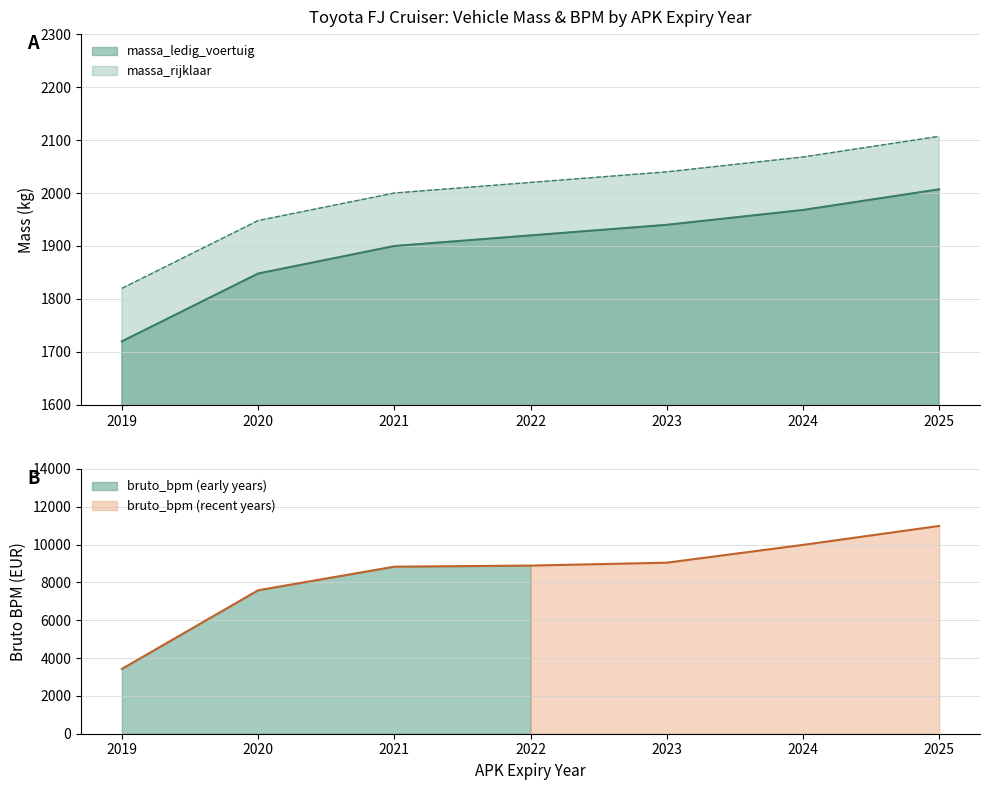

At how many categories does at least one series exceed 6573?

6